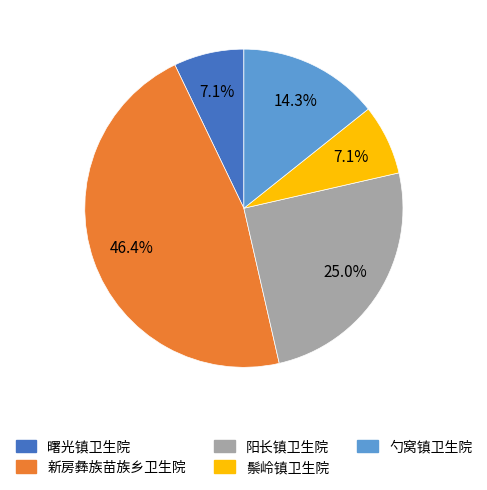

What is the ratio of the value at 勺窝镇卫生院 to the value at 新房彝族苗族乡卫生院?

0.3